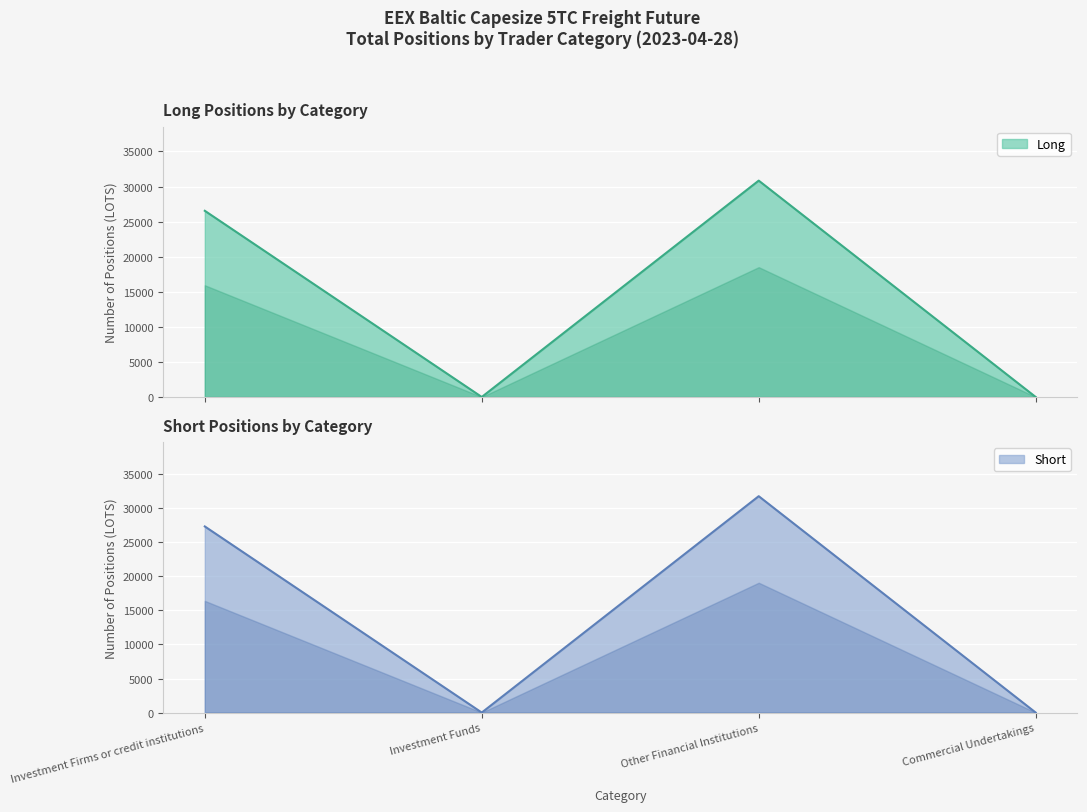

Where is the first local minimum for Short?

Investment Funds